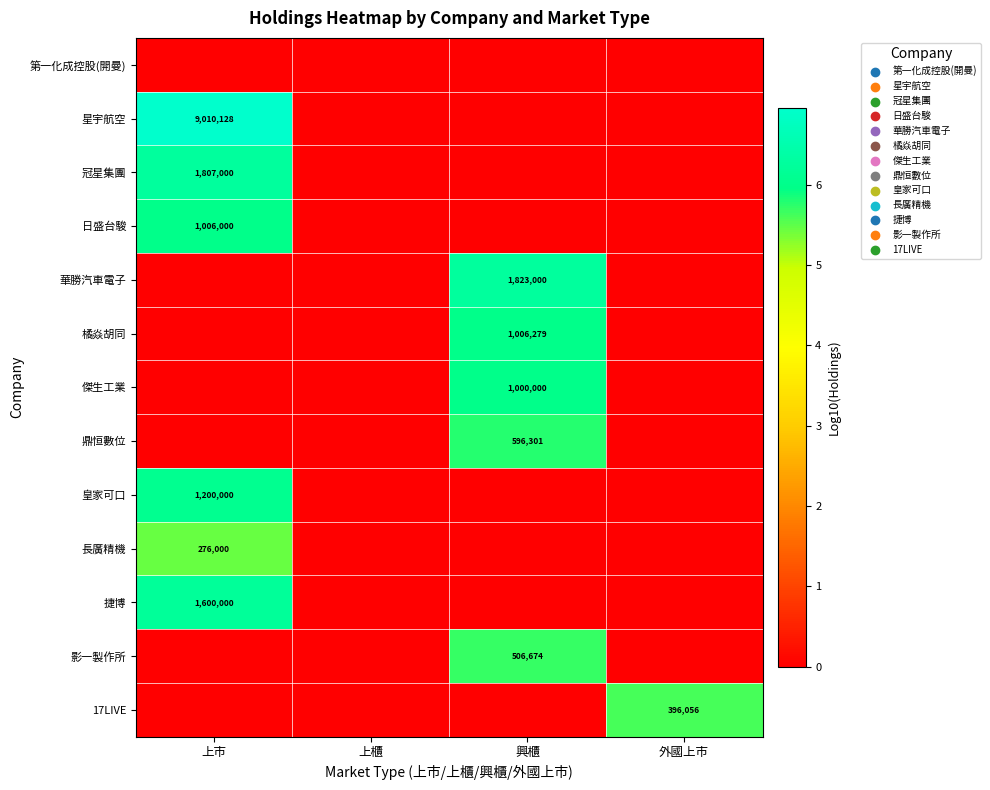

The value of 冠星集團 at 上市 is 1807000. True or false?

True